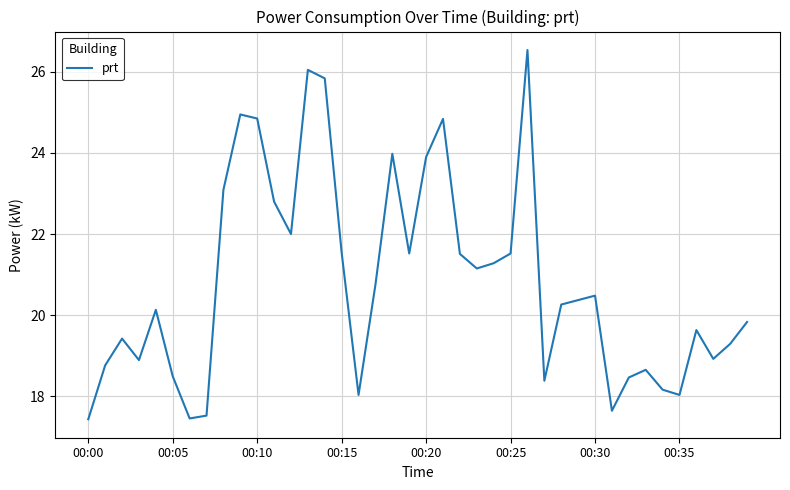

What is the maximum value shown in the chart?

26.5